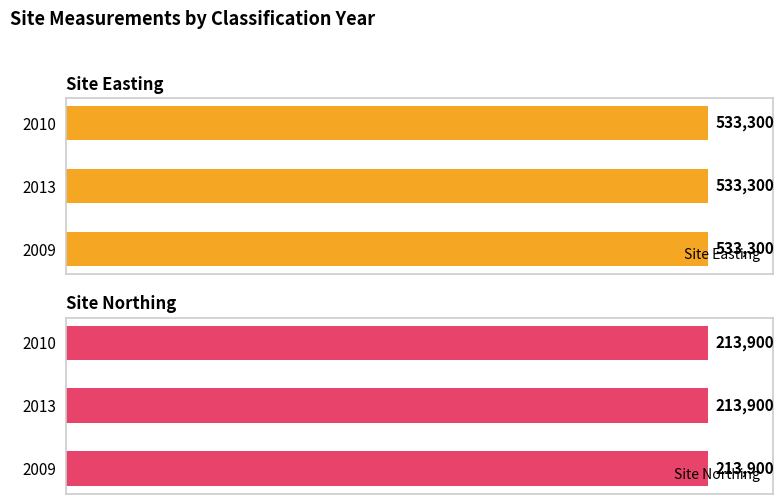

What is the value of the Site Easting bar at the 2nd from the left?

533300